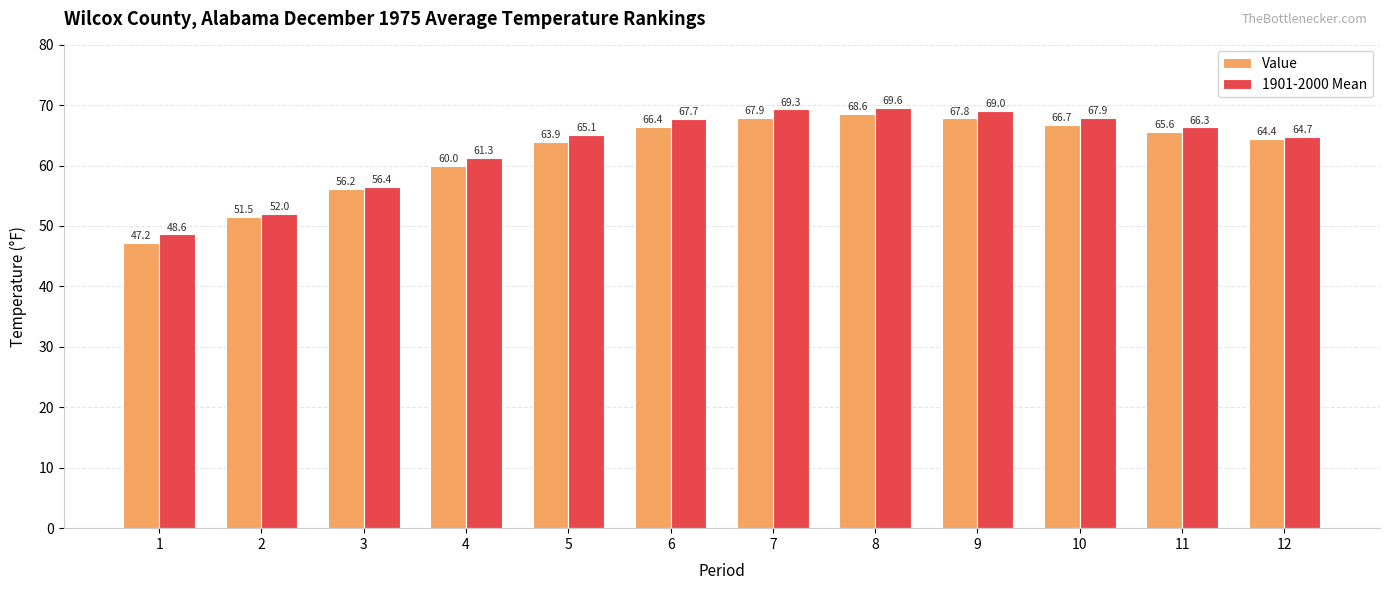

Which series has the widest spread of values?

Value